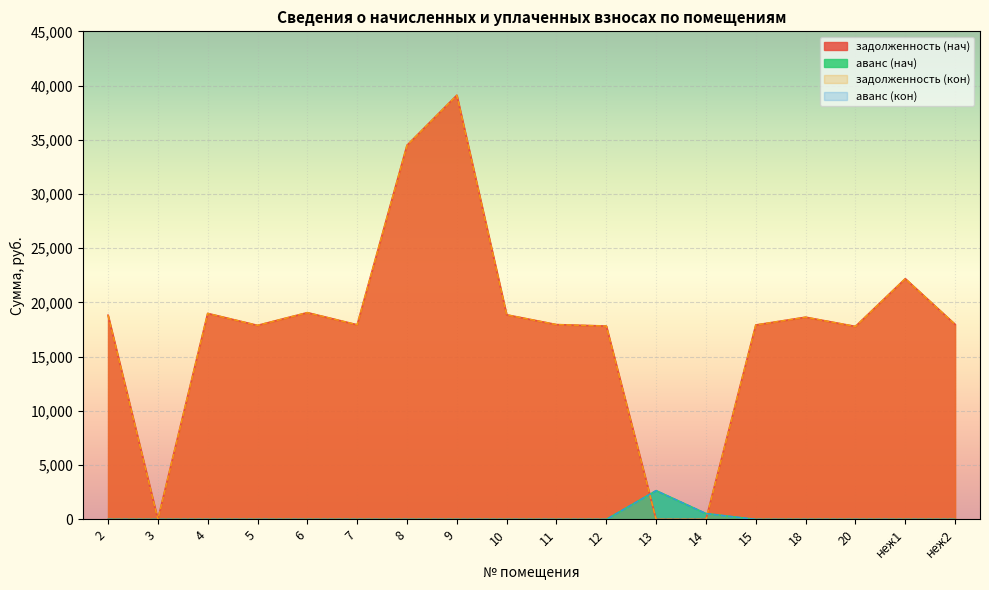

At how many categories does at least one series exceed 12889?

15